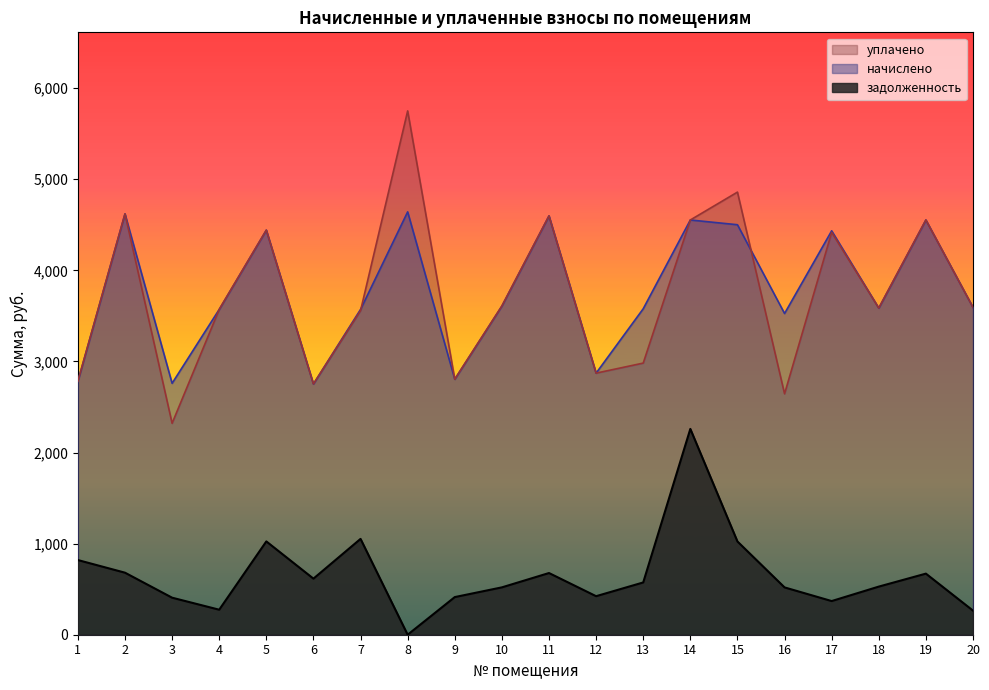

What is the value of the задолженность point at the 5th from the left?

1024.5